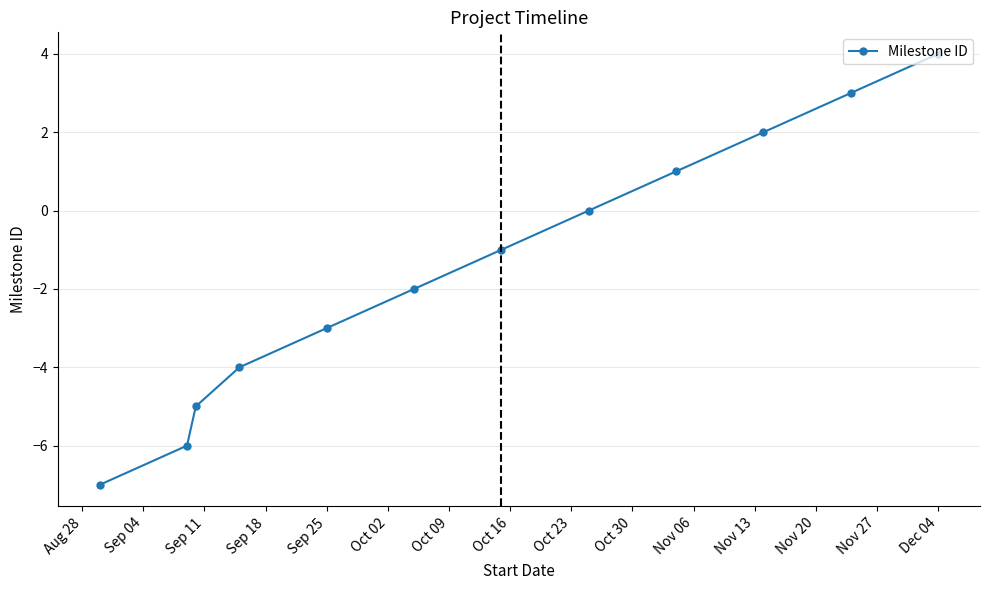

What is the sum of all values?

-18